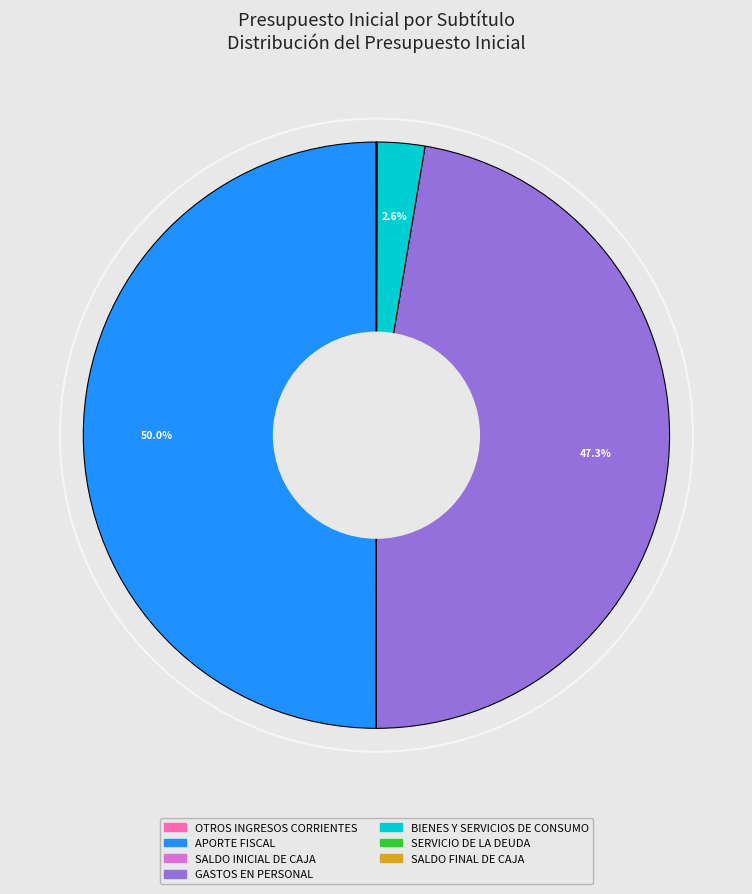

What percentage is NOT represented by BIENES Y SERVICIOS DE CONSUMO?

97.4%